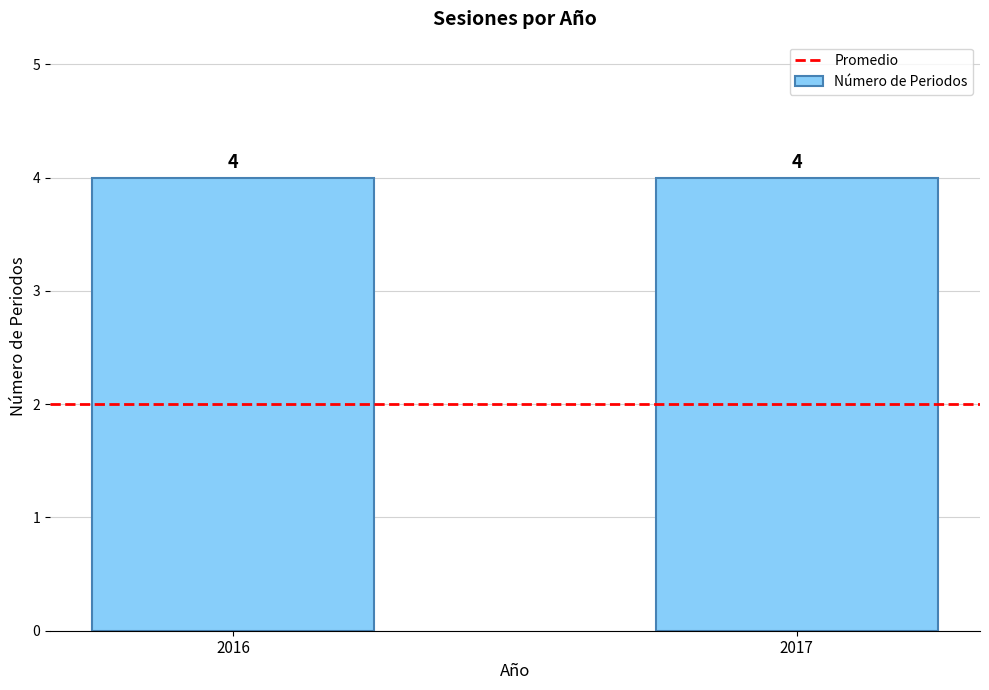

What is the difference between the highest and lowest values at 2016?

2